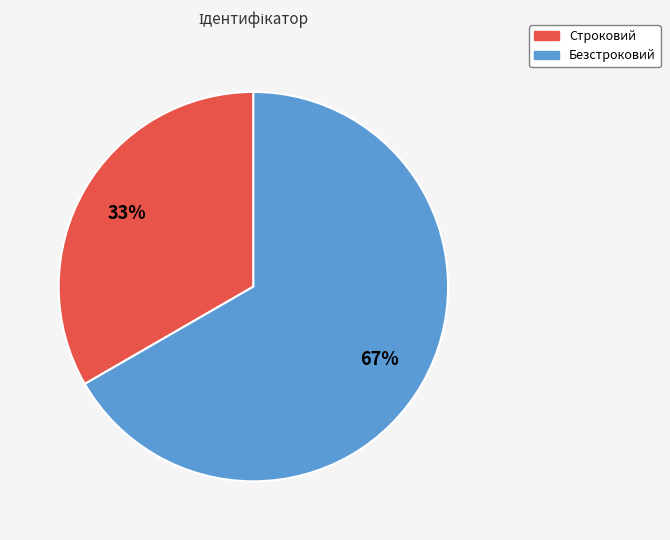

To the nearest percent, what is the combined percentage of Строковий and Безстроковий?

100%